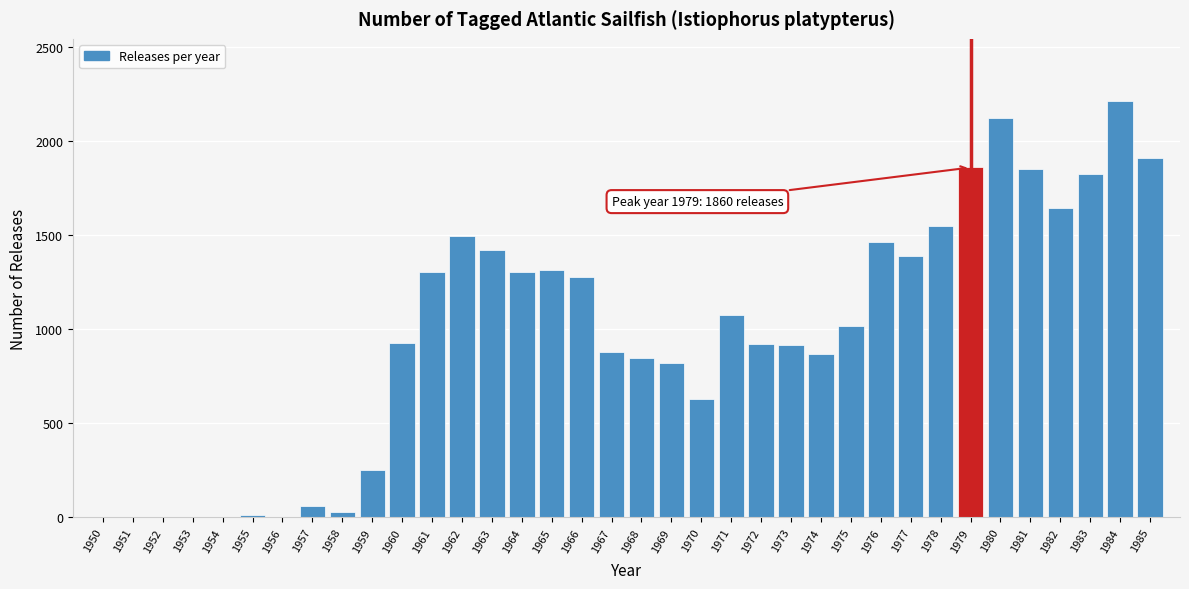

What is the ratio of the value at 1977 to the value at 1963?

1.0